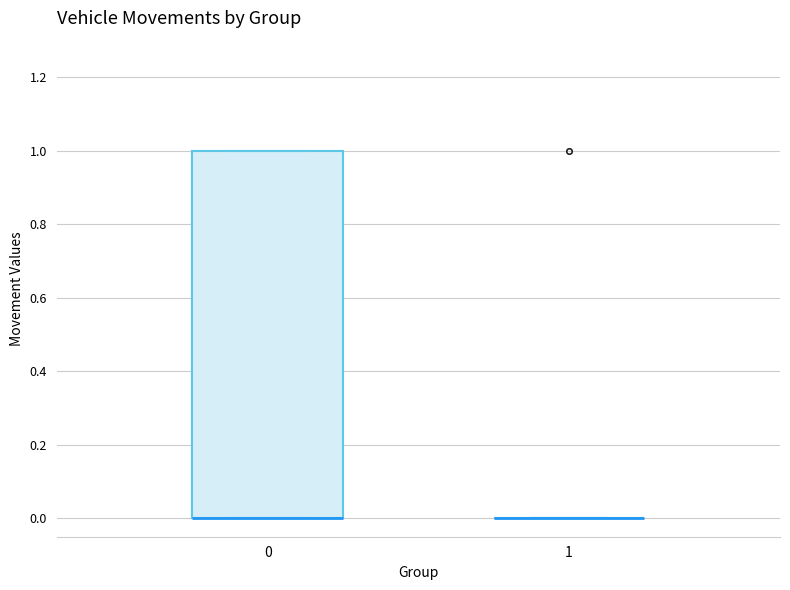

Reading left to right, transcribe this box plot: for each box, give where its median line is, the range the box spans, and where its two whiskers end, as read against the y-axis. The values are not printed on the chart, so give them approximately, as read against the axis.

0: median 0 (drawn on the box's lower edge), box 0 to 1, whiskers 0 to 1
1: box collapsed to a line at 0, whiskers 0 to 0